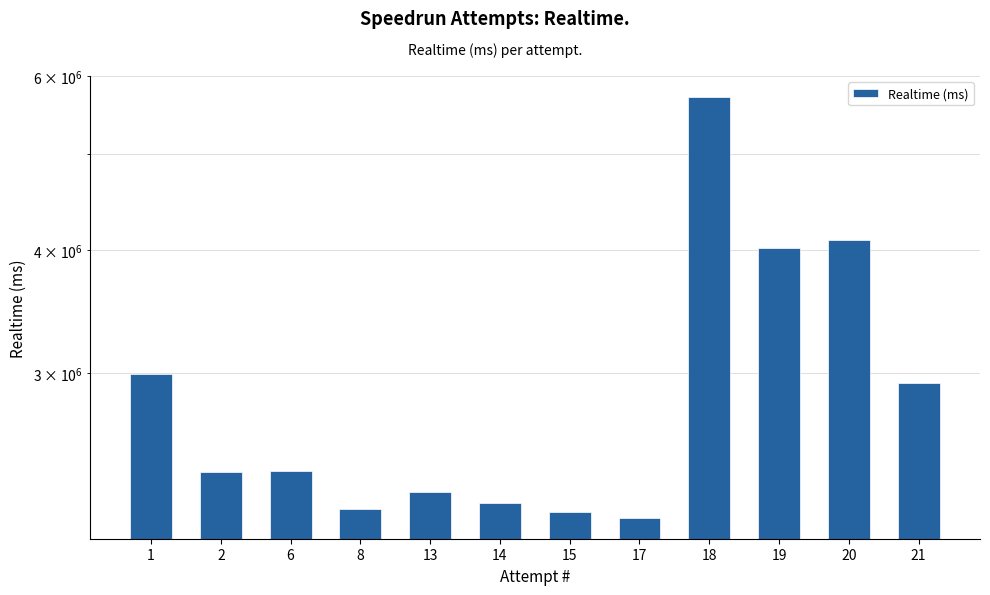

True or false: the data shows 1585642 at 18.

False